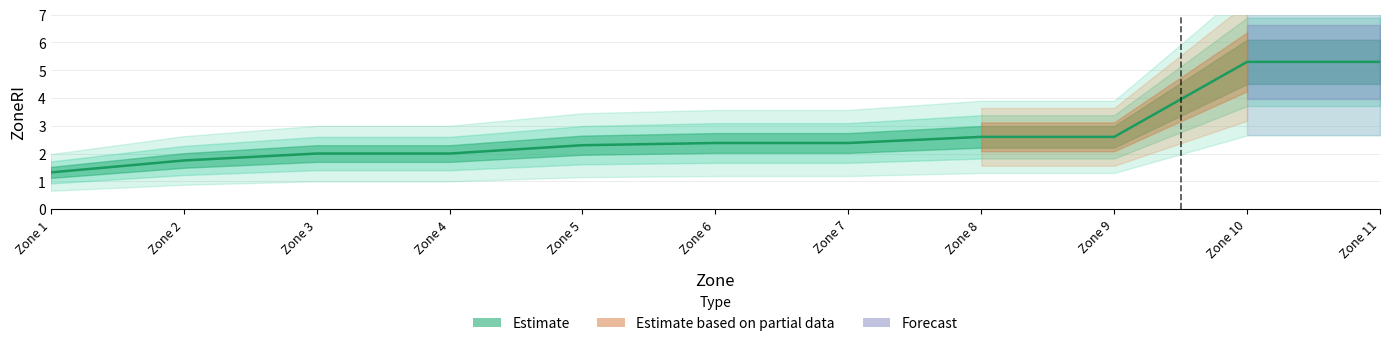

What is the change in value from Zone 9 to Zone 11?

+2.7